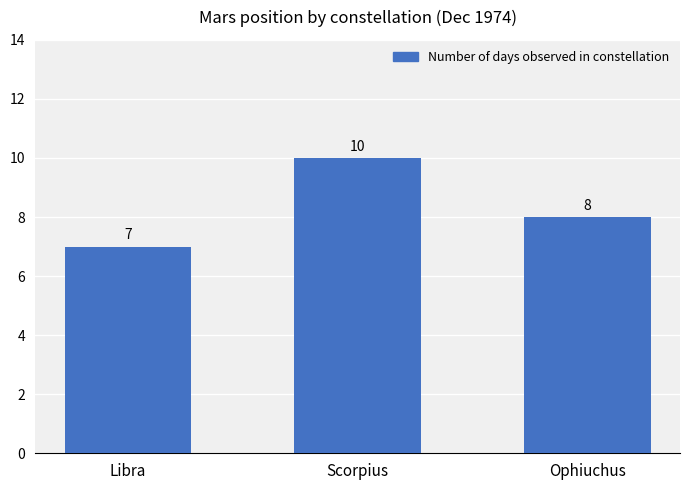

List the labels in order of value, smallest first.

Libra, Ophiuchus, Scorpius